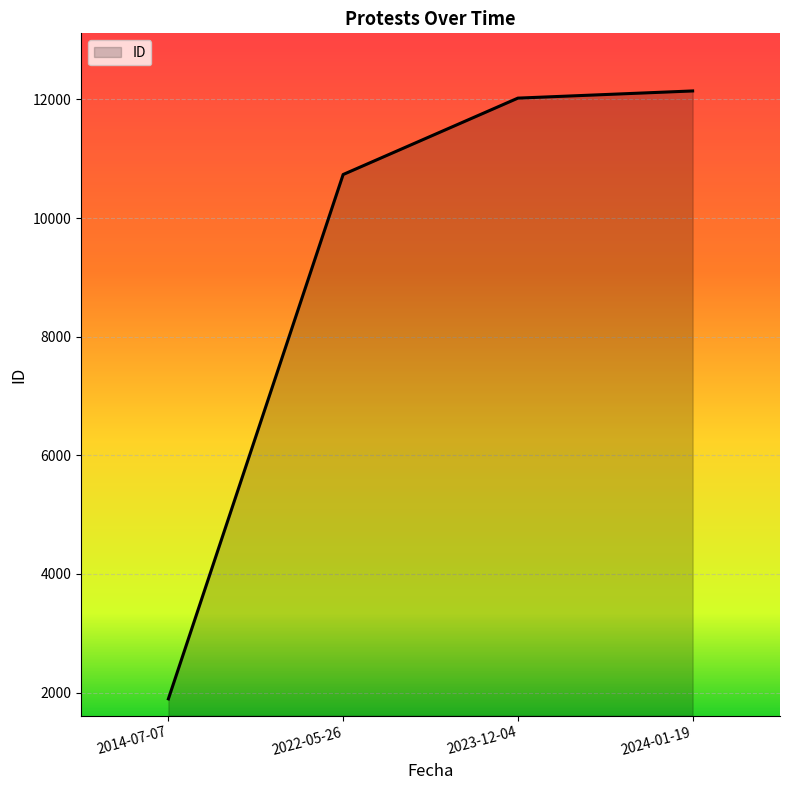

Which category has the lowest value across all series?

2014-07-07